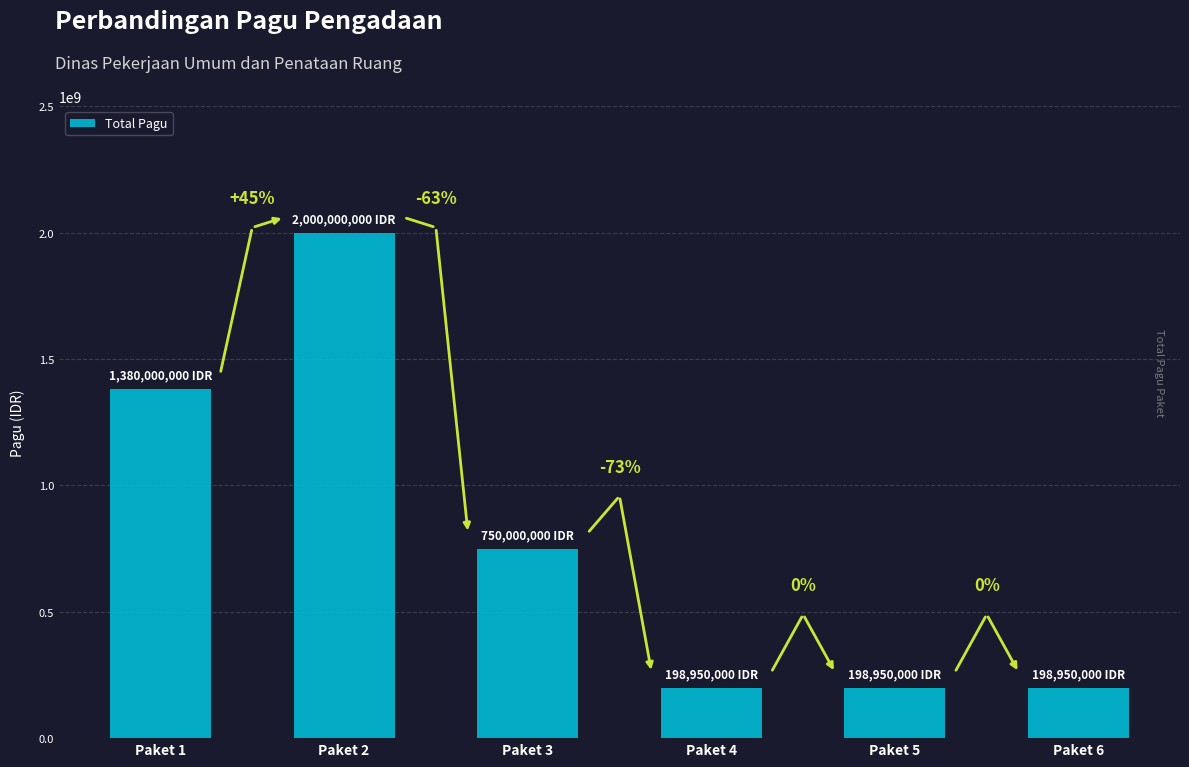

What is the difference between the maximum and minimum values?

1801050000